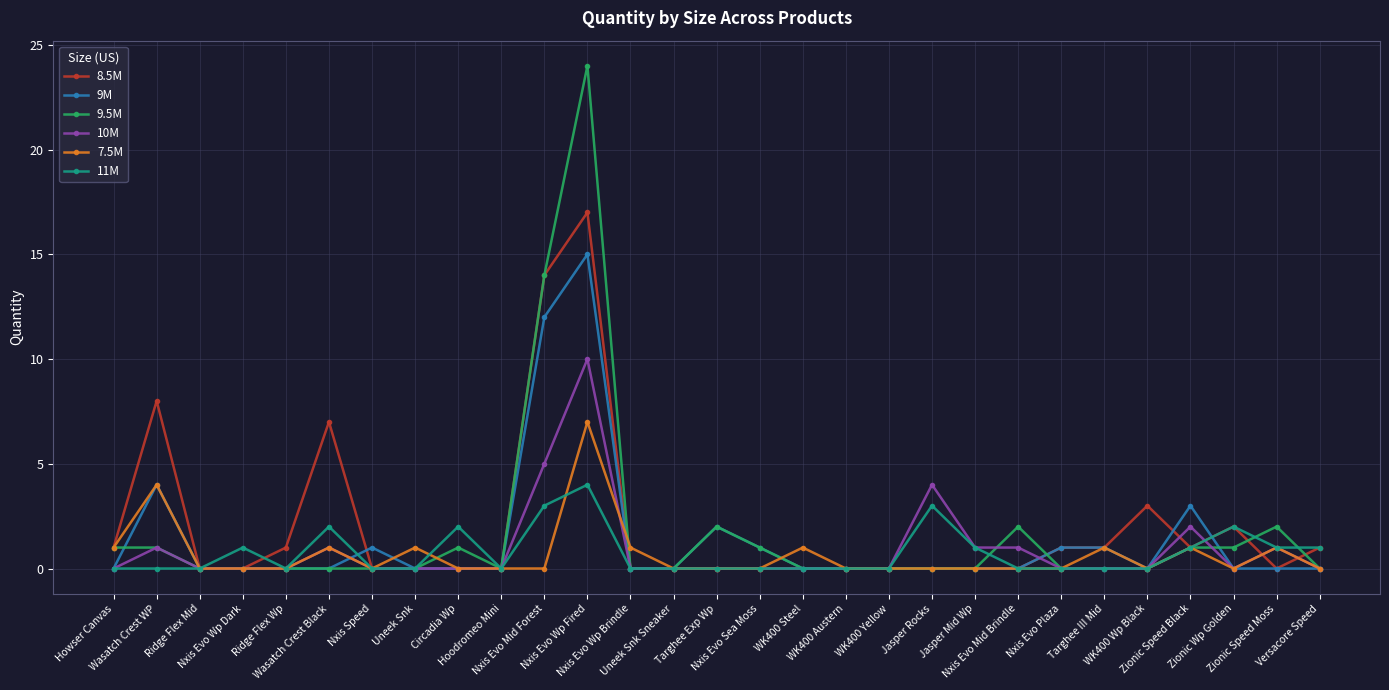

What is the label of the 8th point from the right?

Nxis Evo Mid Brindle